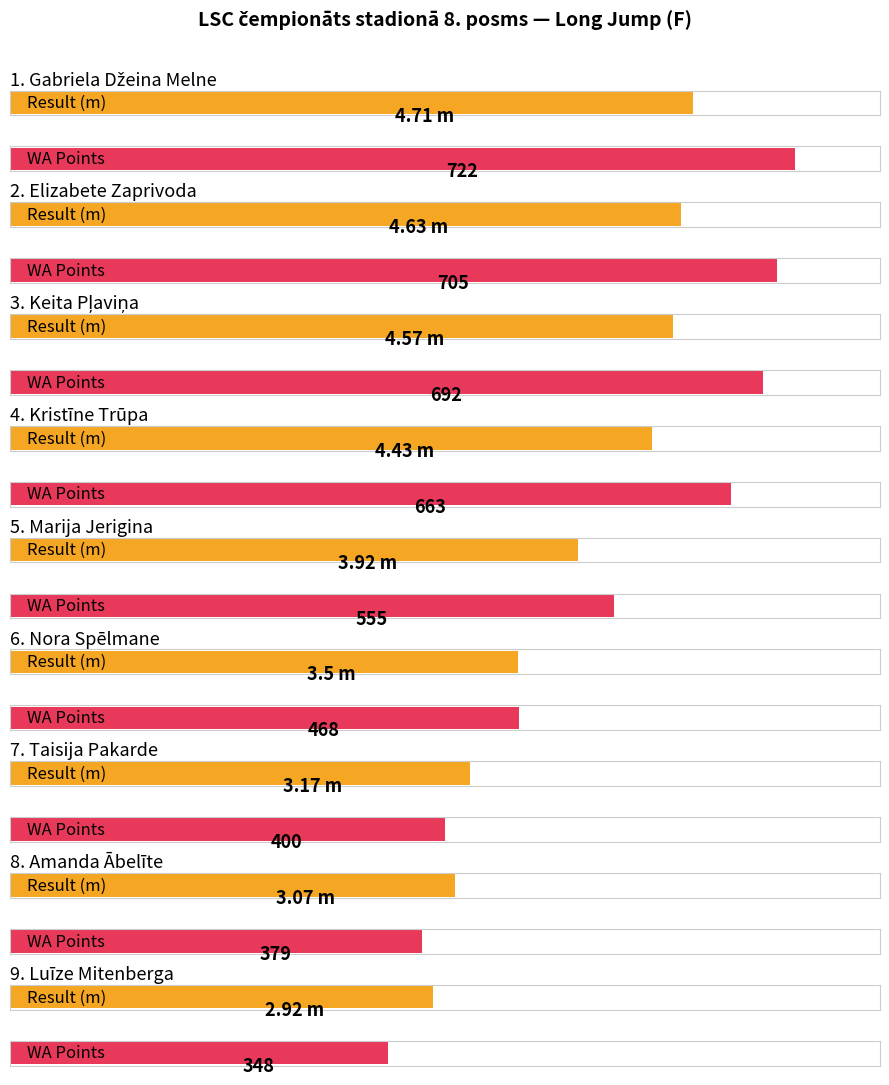

What is the label of the 6th bar from the left?

Nora Spēlmane